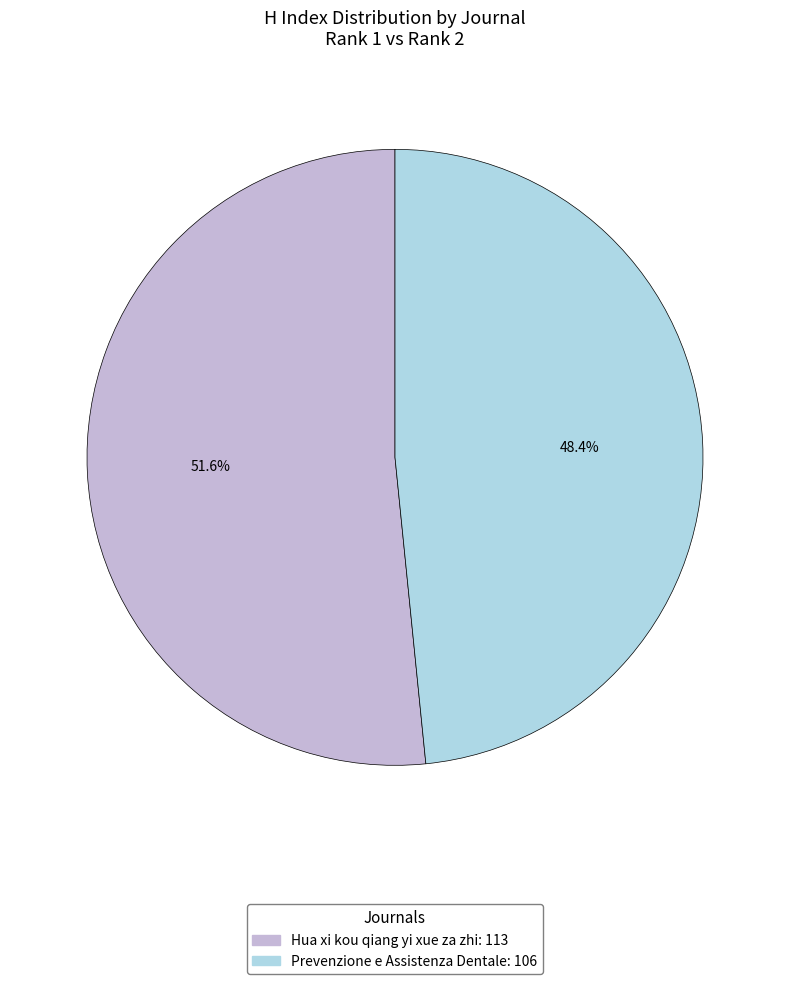

The Prevenzione e Assistenza Dentale slice represents 39% of the pie. True or false?

False